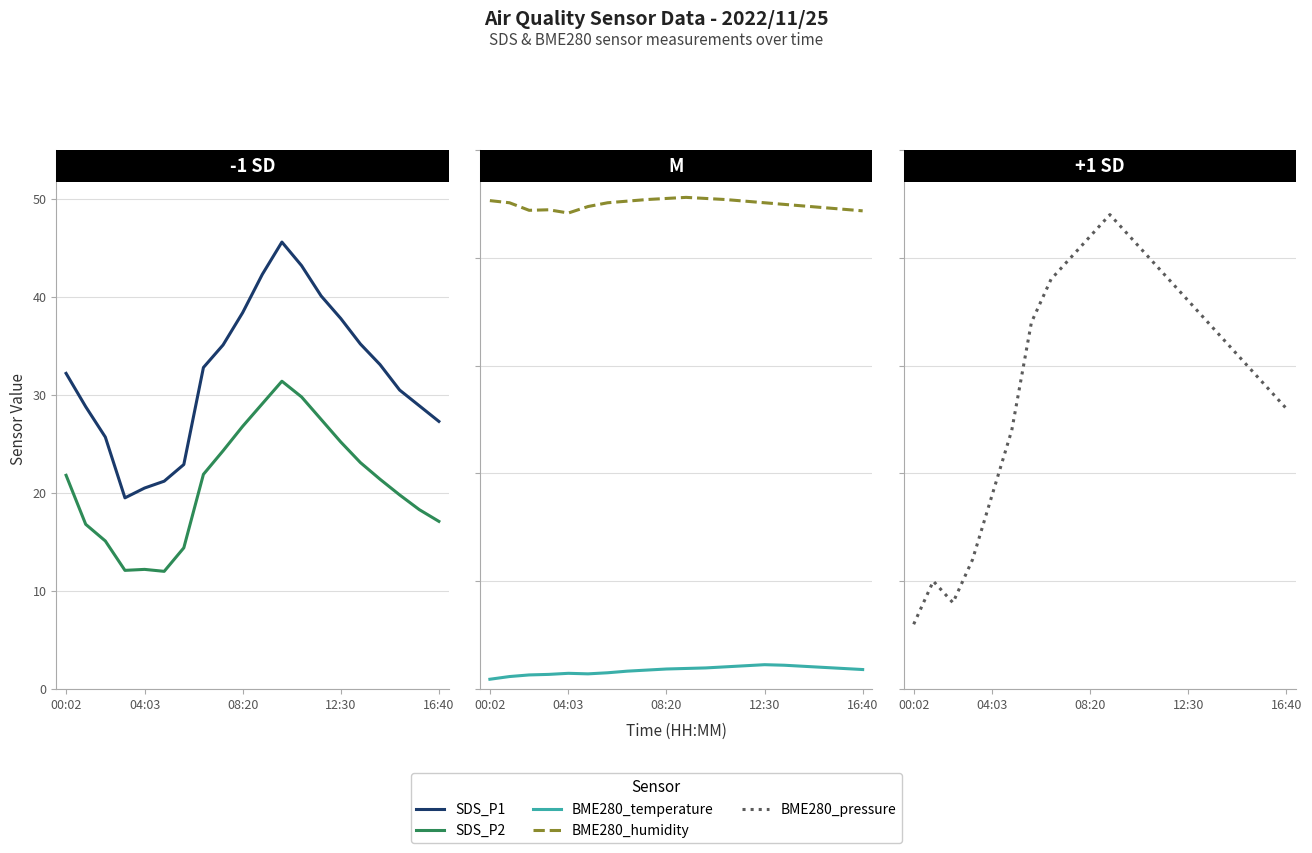

What is the smallest value displayed?

1.8